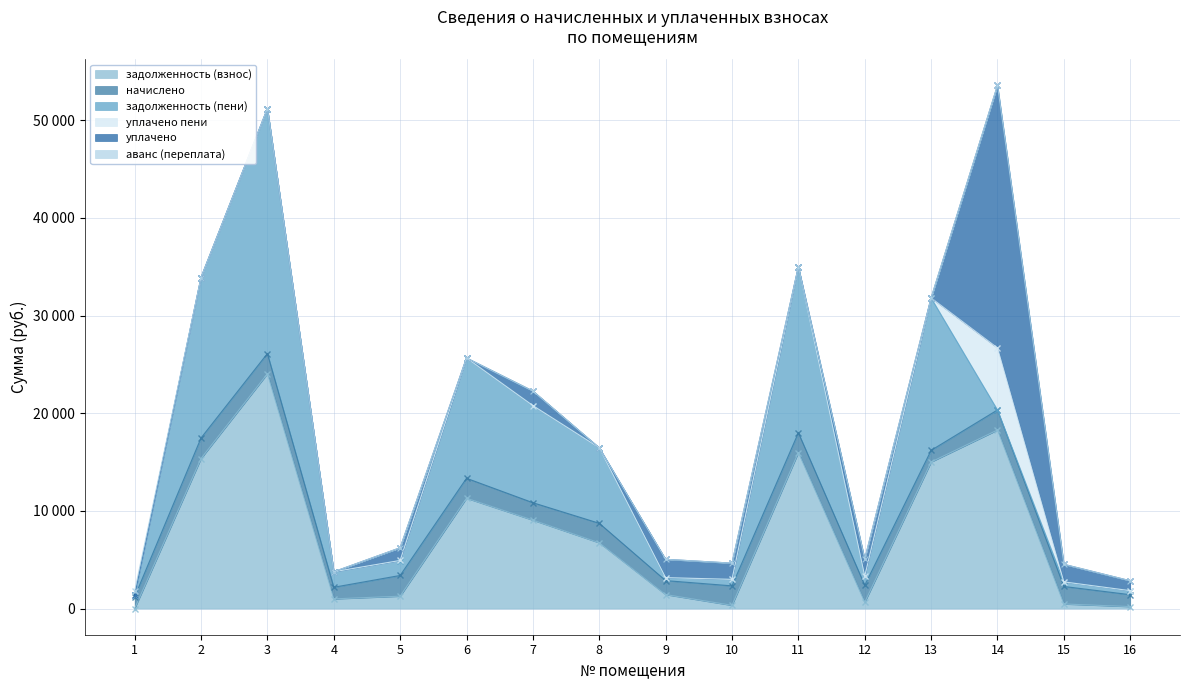

Reading right to left, what are all the values shown in this chart?

задолженность (взнос): 16=202.8	15=469.4	14=18279.0	13=15005.6	12=648.7	11=15969.2	10=332.1	9=1431.3	8=6733.9	7=9051.9	6=11295.8	5=1268.0	4=991.2	3=24039.2	2=15362.5	1=0.0
начислено: 16=1216.8	15=1794.0	14=2055.3	13=1193.4	12=1739.4	11=2031.9	10=1992.9	9=1431.3	8=1996.8	7=1786.2	6=2043.6	5=2121.6	4=1189.5	3=2070.9	2=2106.0	1=1197.3
задолженность (пени): 16=405.6	15=465.5	14=0.0	13=15602.3	12=934.4	11=16985.1	10=664.3	9=272.2	8=7732.3	7=9945.0	6=12317.6	5=1528.8	4=1586.0	3=25074.7	2=16415.5	1=184.6
уплачено пени: 16=6.9	15=1.2	14=6355.6	13=0.0	12=0.0	11=0.0	10=0.8	9=33.6	8=0.0	7=0.0	6=0.0	5=7.3	4=0.0	3=0.0	2=0.0	1=0.0
уплачено: 16=1014.0	15=1799.7	14=26870.7	13=0.0	12=1752.0	11=0.0	10=1660.8	9=1874.8	8=0.0	7=1488.5	6=0.0	5=1300.0	4=0.0	3=0.0	2=0.0	1=0.0
аванс (переплата): 16=0.0	15=0.0	14=0.0	13=0.0	12=0.0	11=0.0	10=0.0	9=0.0	8=0.0	7=0.0	6=0.0	5=0.0	4=0.0	3=0.0	2=0.0	1=414.1